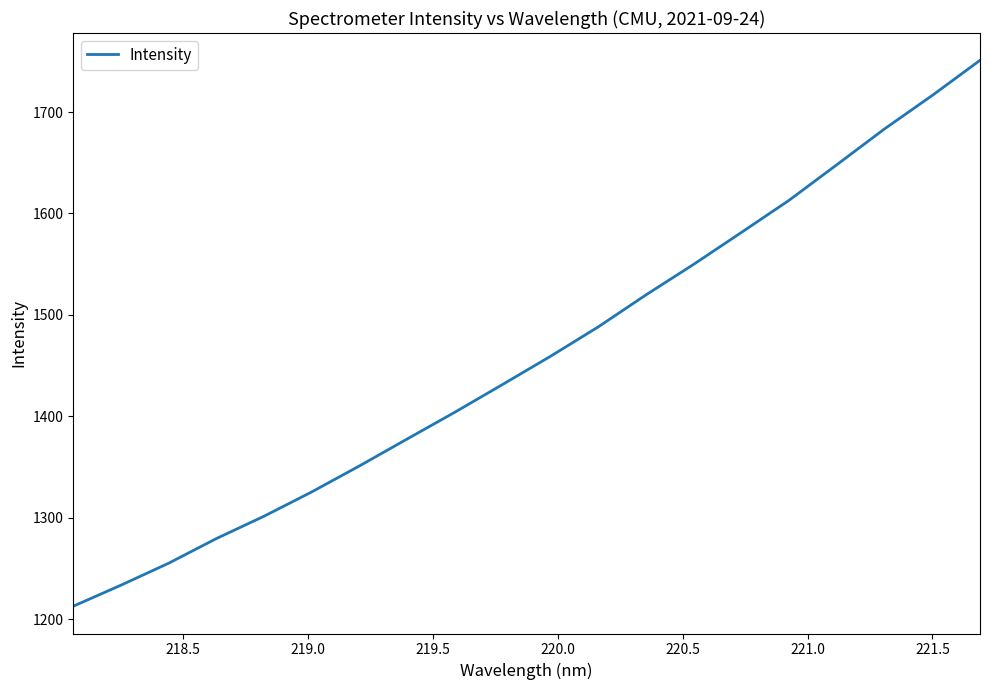

What is the maximum value shown in the chart?

1751.1